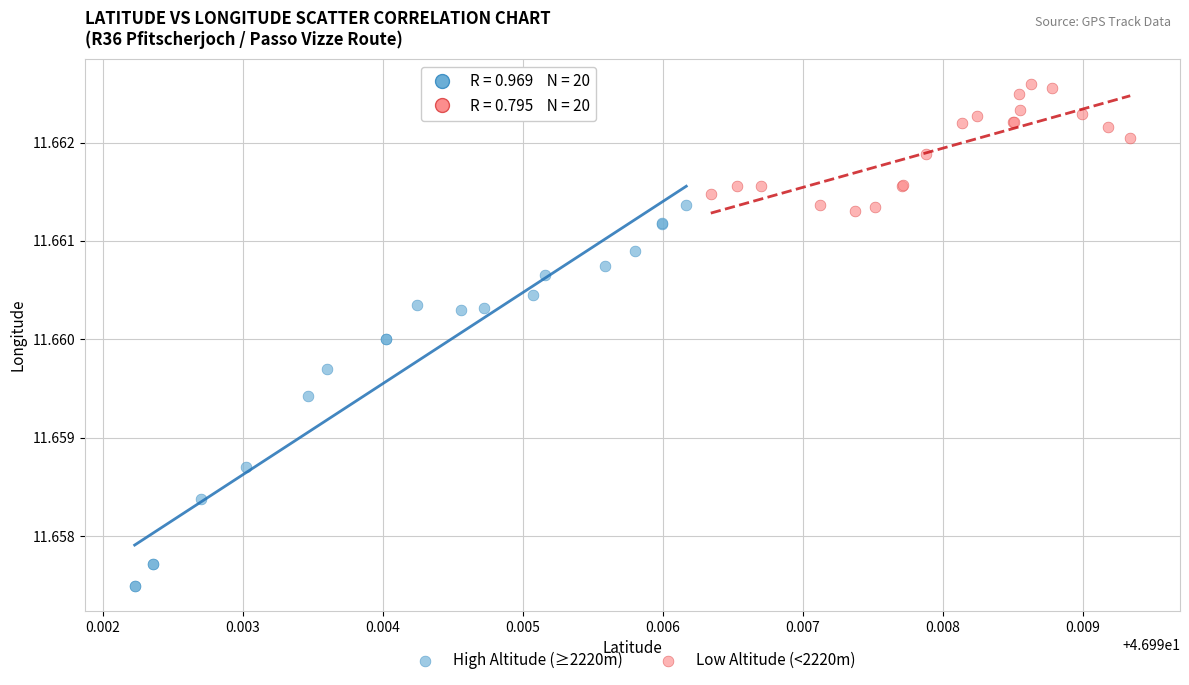

Which series reaches the minimum Y coordinate?

High Altitude (≥2220m)